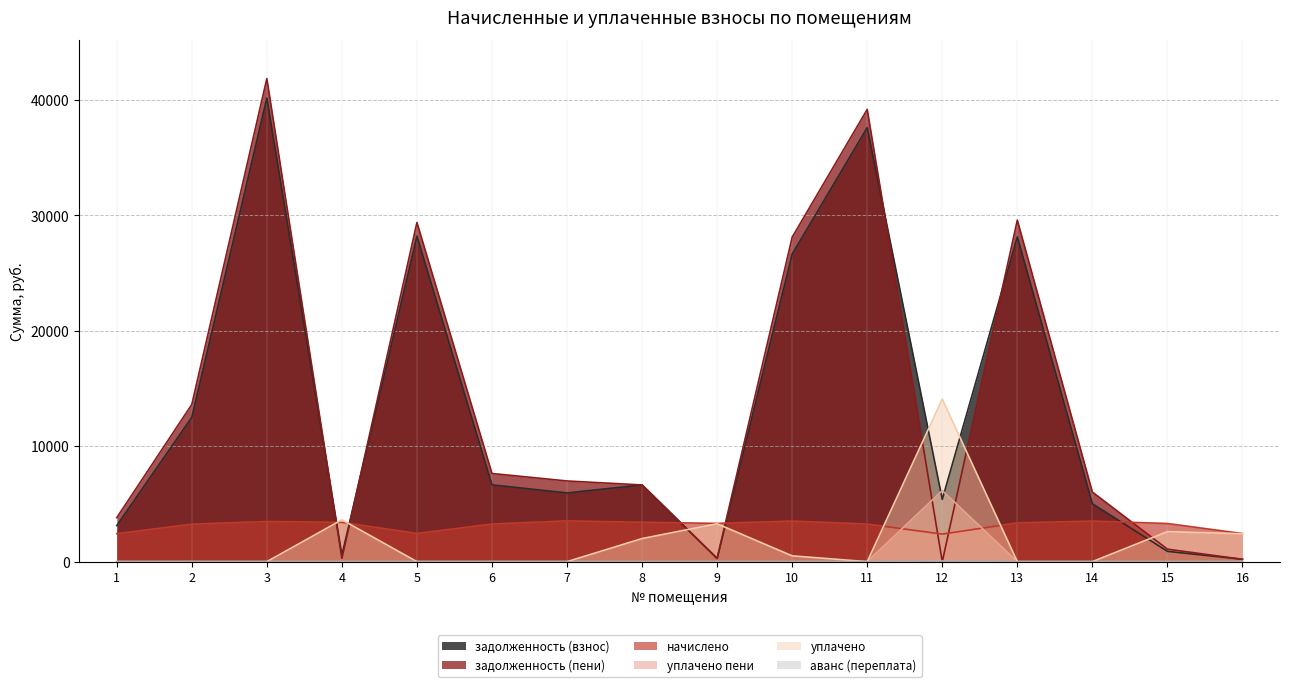

Does the chart have visible grid lines?

Yes